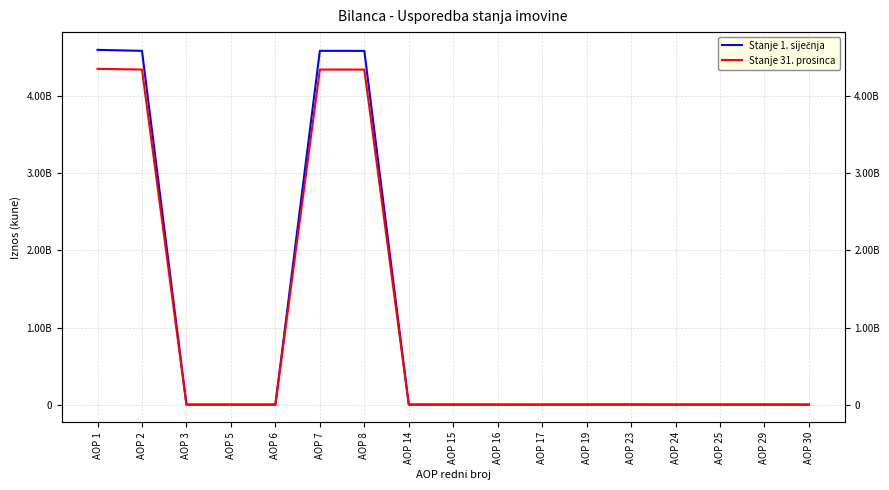

Is the value of Stanje 1. siječnja at AOP 16 greater than the value of Stanje 31. prosinca at AOP 8?

No